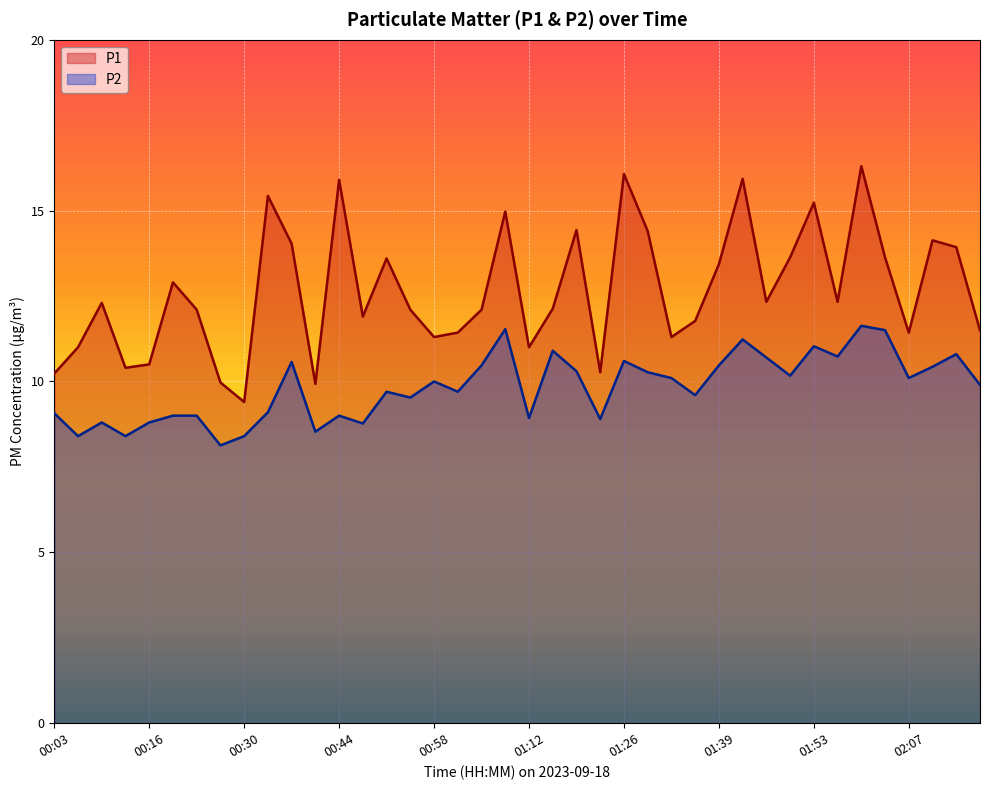

At how many categories does at least one series exceed 8?

40